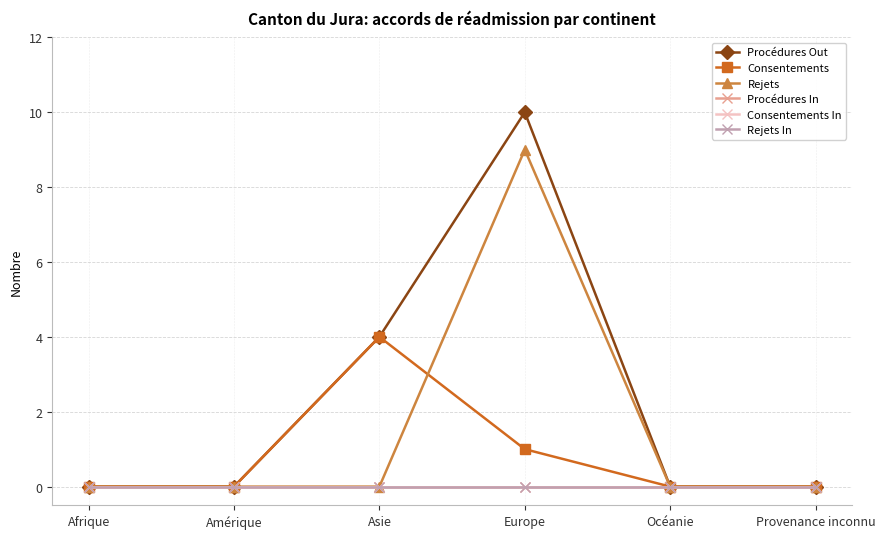

Does the chart have visible grid lines?

Yes